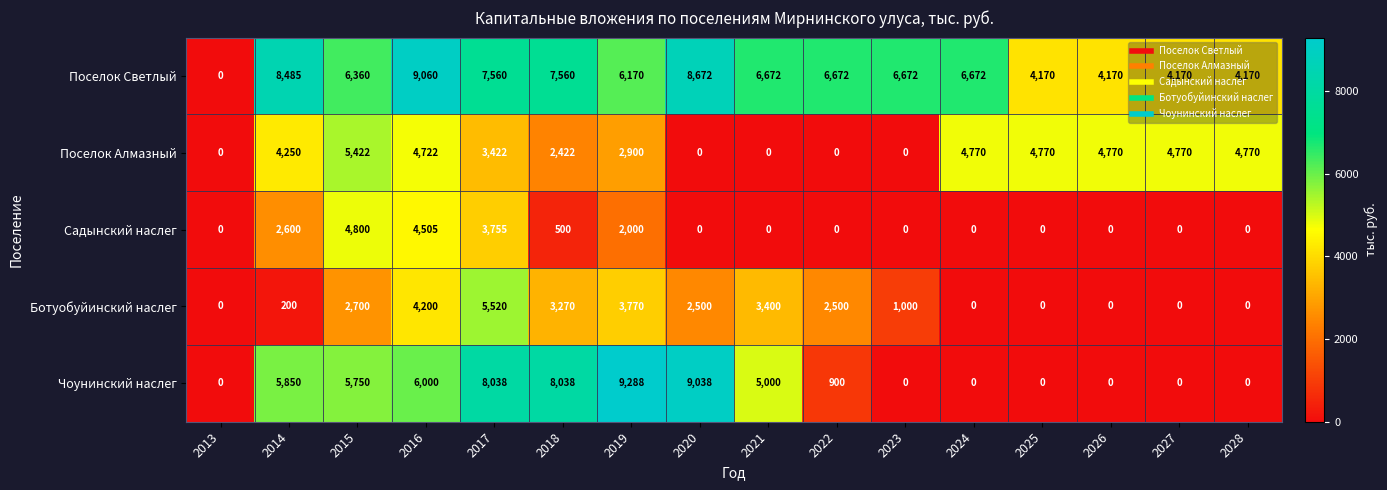

Read the Поселок Алмазный value at 2016, to the nearest 50.

4700